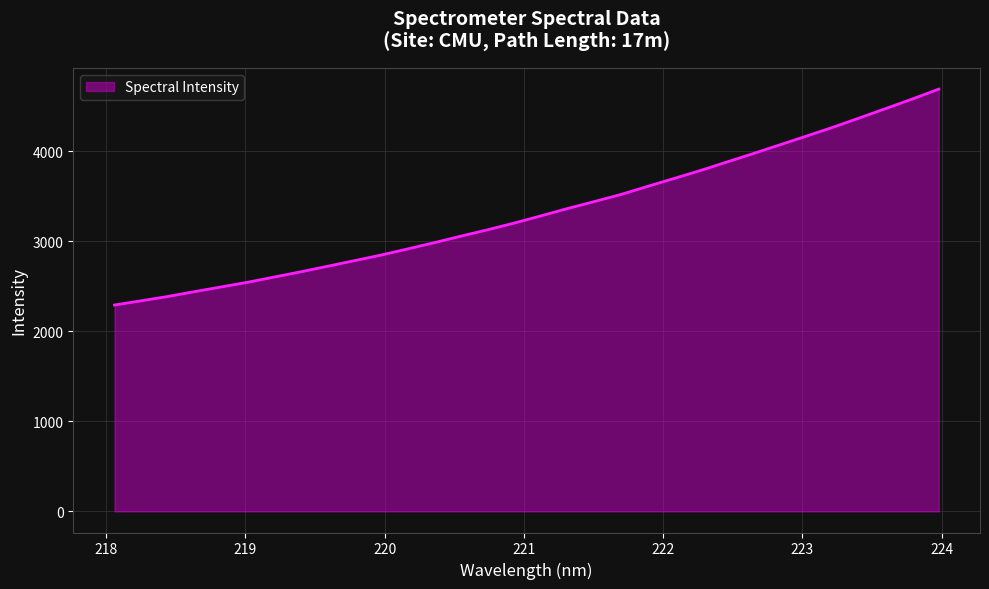

What is the smallest value displayed?

2291.9